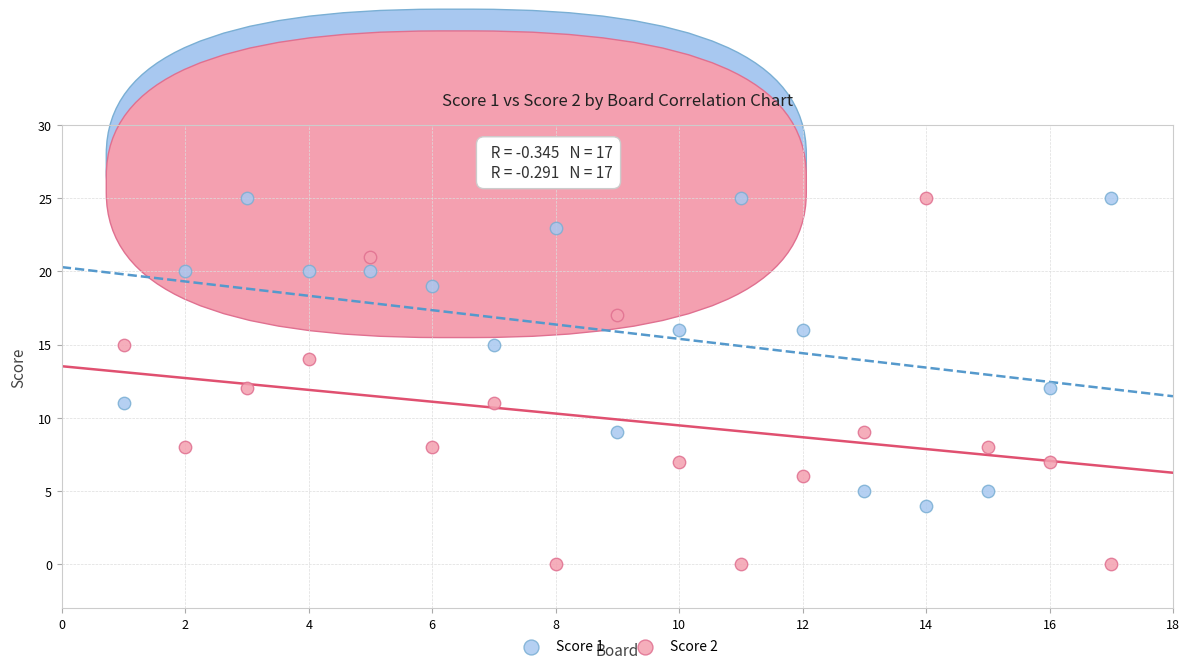

What is the X range (max minus min) for the scatter plot?

16